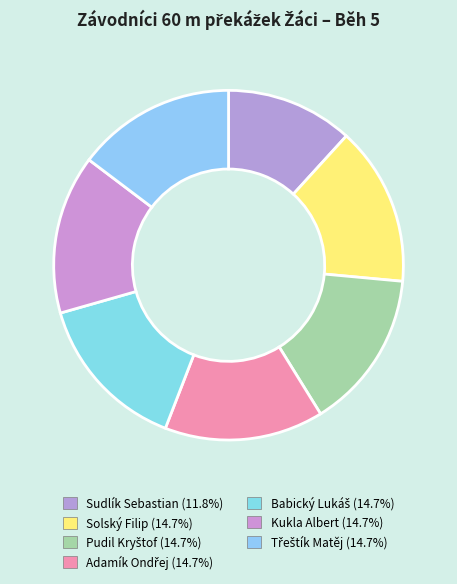

Which category has the biggest portion of the pie?

Solský Filip